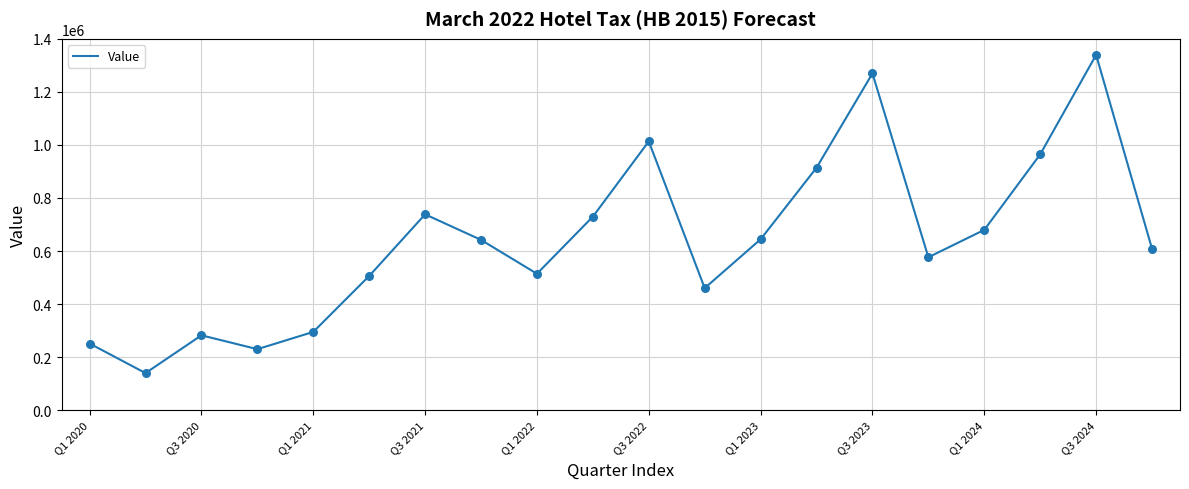

What is the smallest value displayed?

139897.9